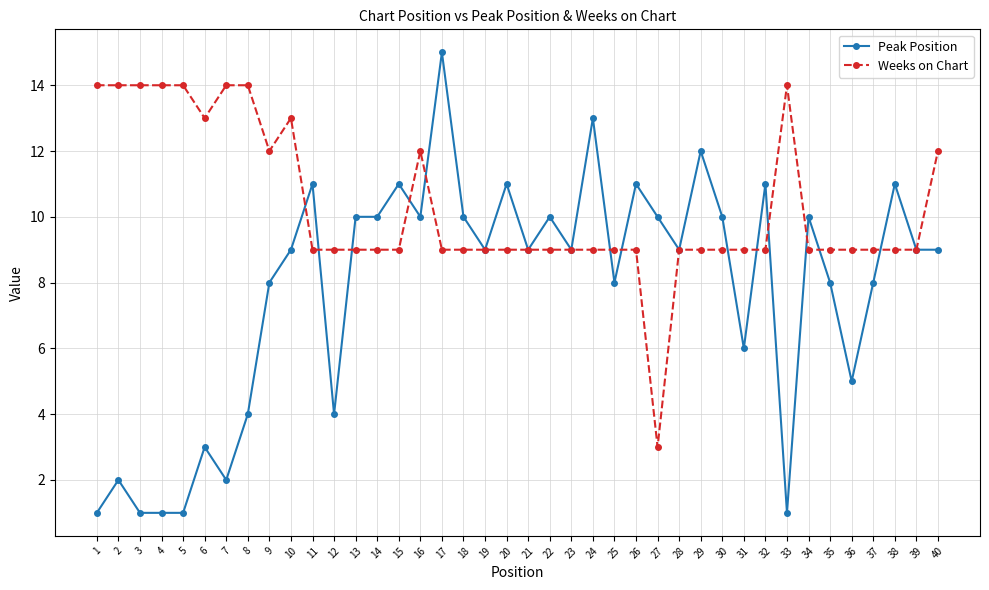

Does the chart have visible grid lines?

Yes